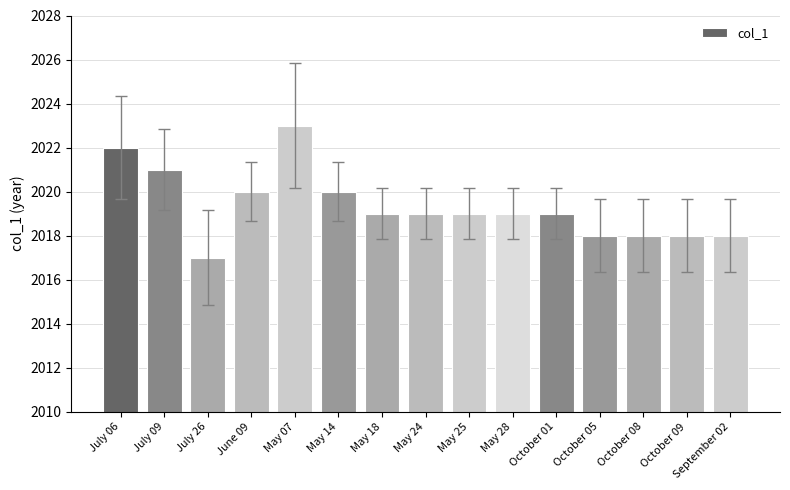

Reading left to right, transcribe all the data shown in this chart.

2022	2021	2017	2020	2023	2020	2019	2019	2019	2019	2019	2018	2018	2018	2018